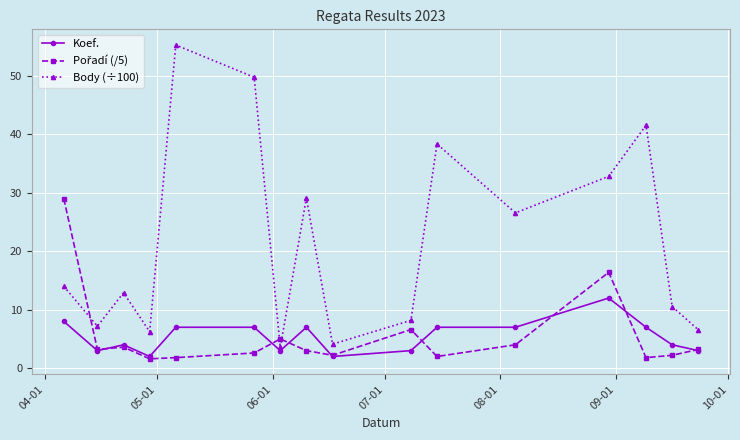

True or false: Koef. has more than 1 interior local peaks.

True